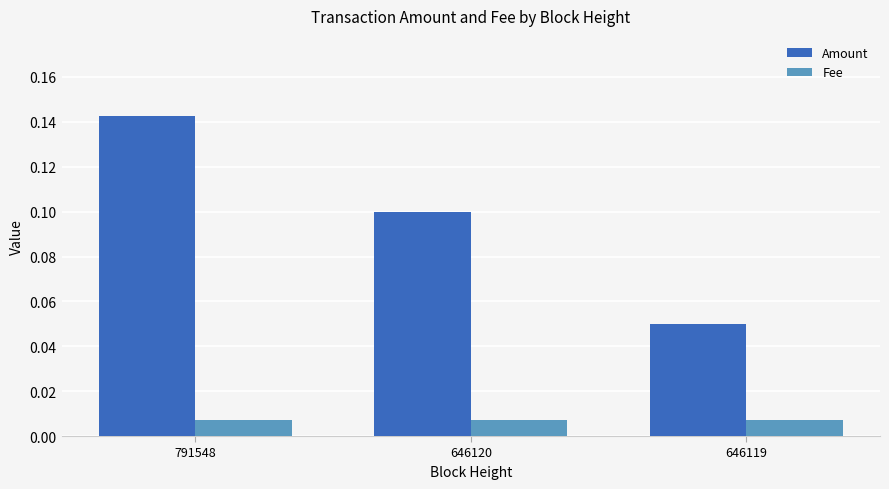

Is the value of Fee at 646120 greater than the value of Amount at 646120?

No